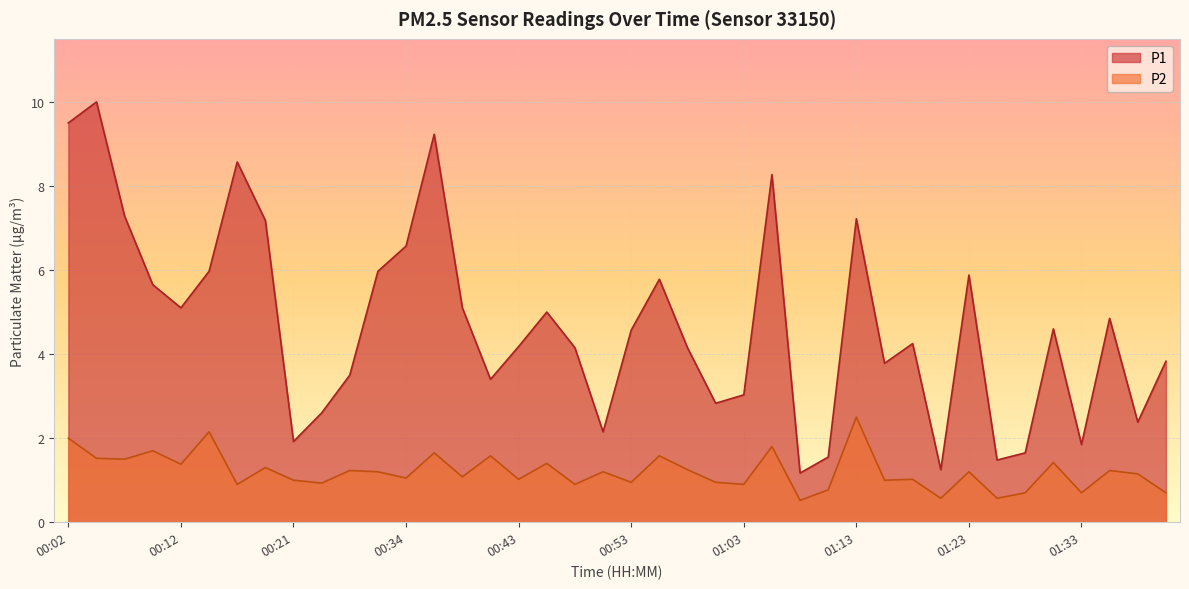

True or false: P1 and P2 cross at least once.

False